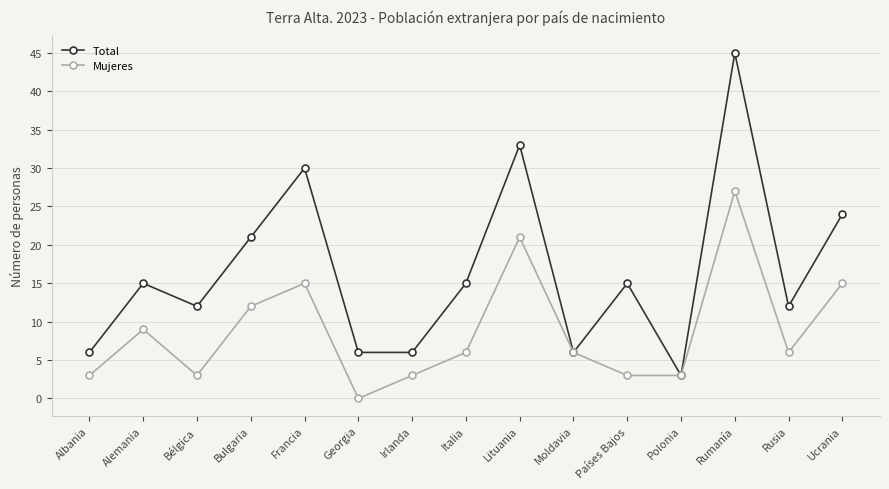

At how many categories does at least one series exceed 1?

15